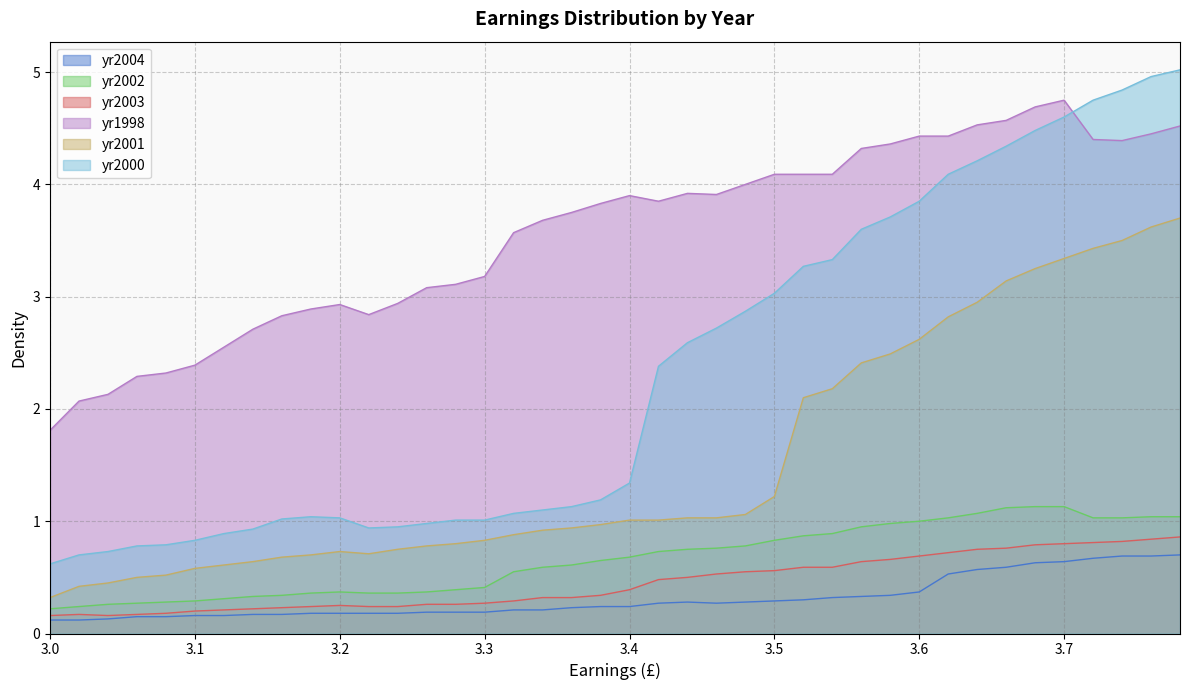

What is the minimum value for yr2002?

0.2